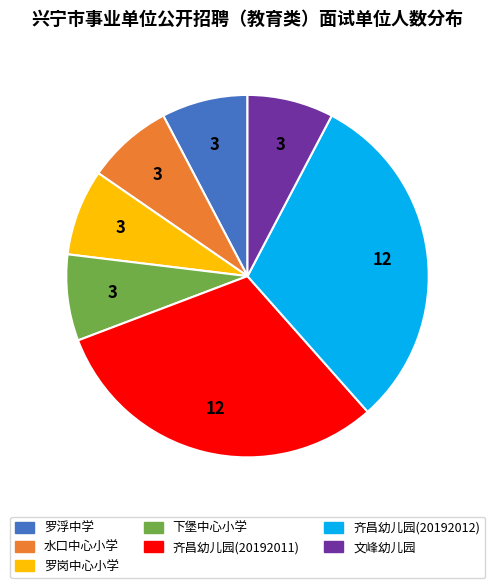

Combined, do 齐昌幼儿园(20192011) and 罗岗中心小学 account for over 50%?

No